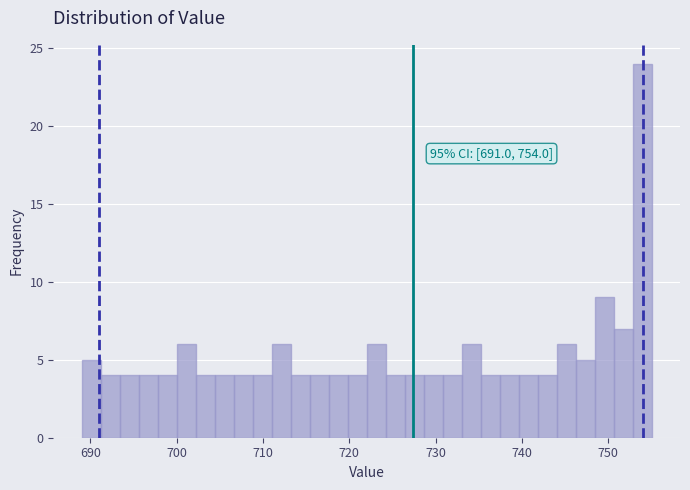

Around what value on the x-axis is the tallest bar? Give the approximate position of its centre, as read against the axis.

754